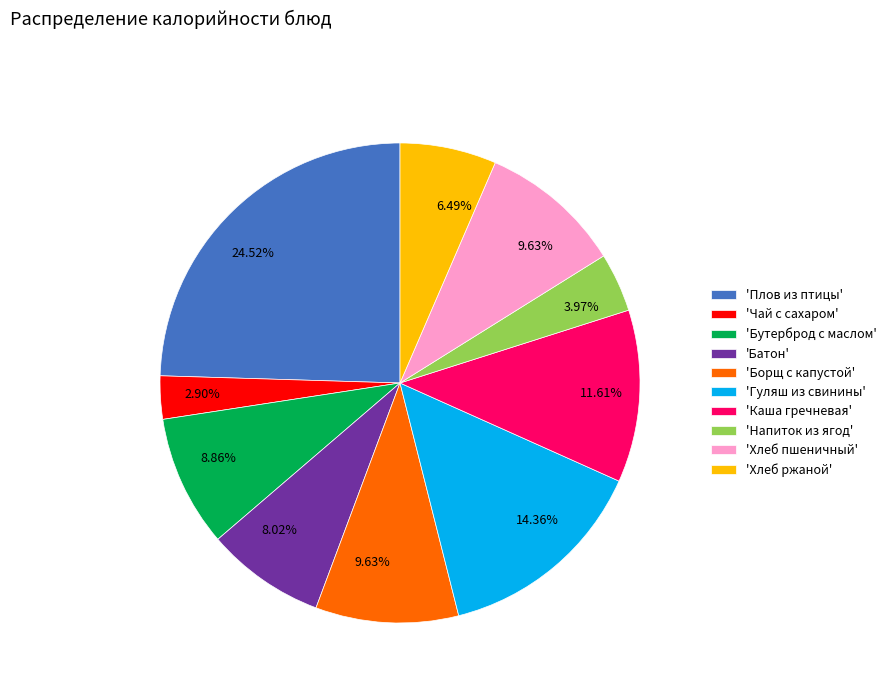

Count the number of slices in the pie.

10